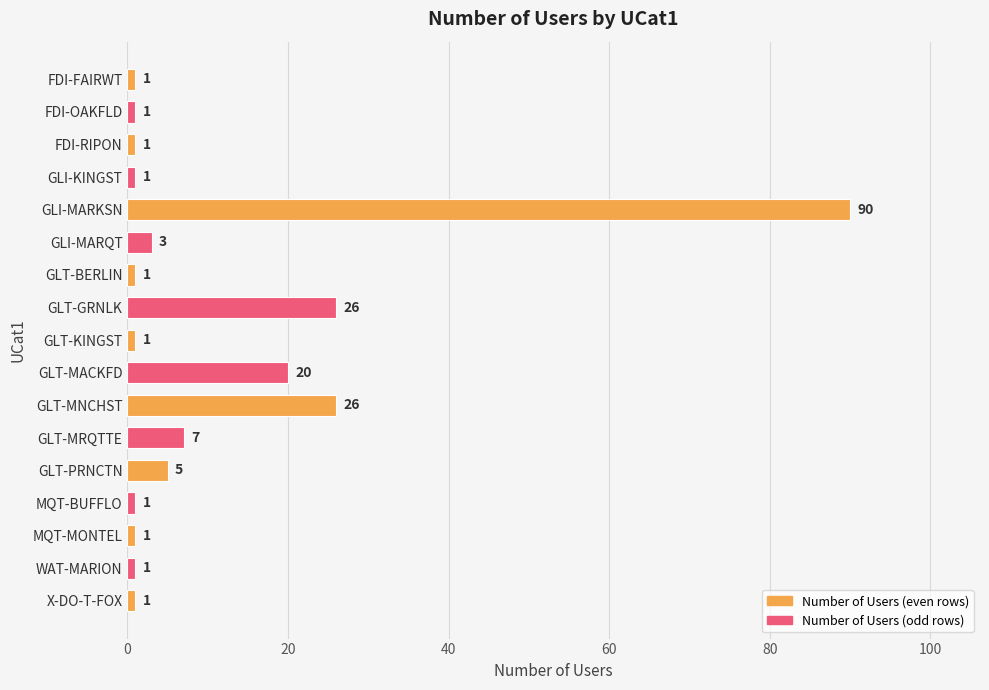

What is the maximum value shown in the chart?

90